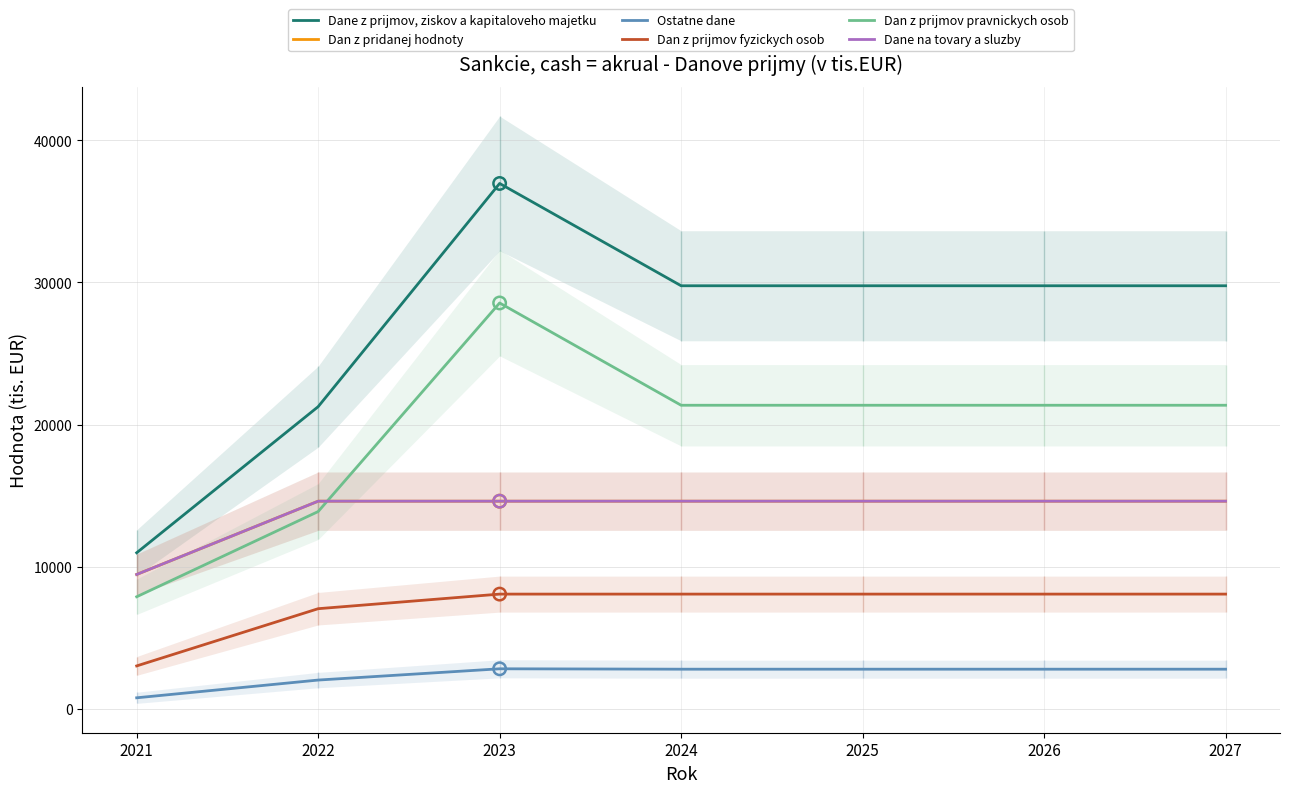

What is the total value across all series at 2027?

91169.0